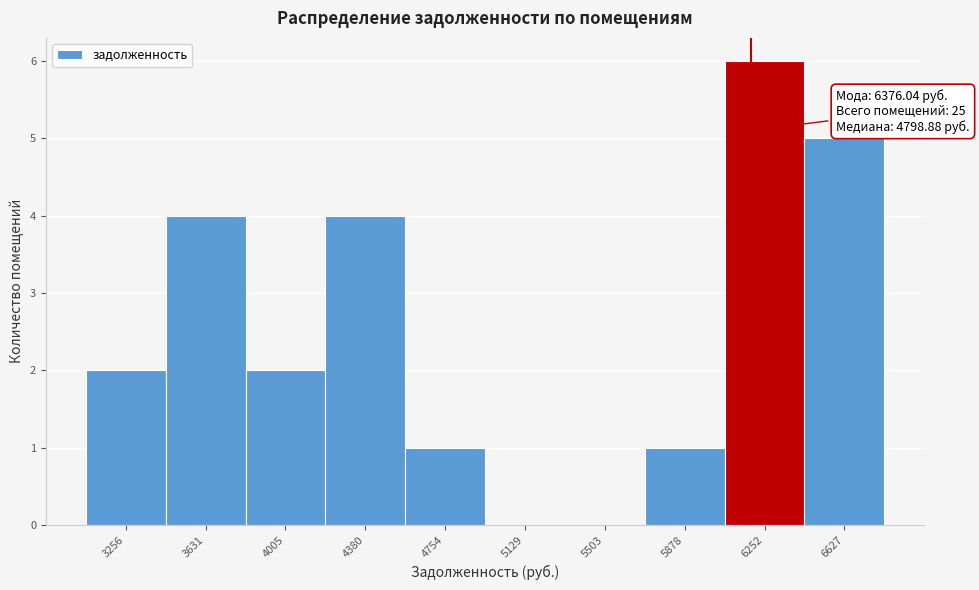

Reading left to right, extract all data points from this chart.

3256=2	3631=4	4005=2	4380=4	4754=1	5129=0	5503=0	5878=1	6252=6	6627=5